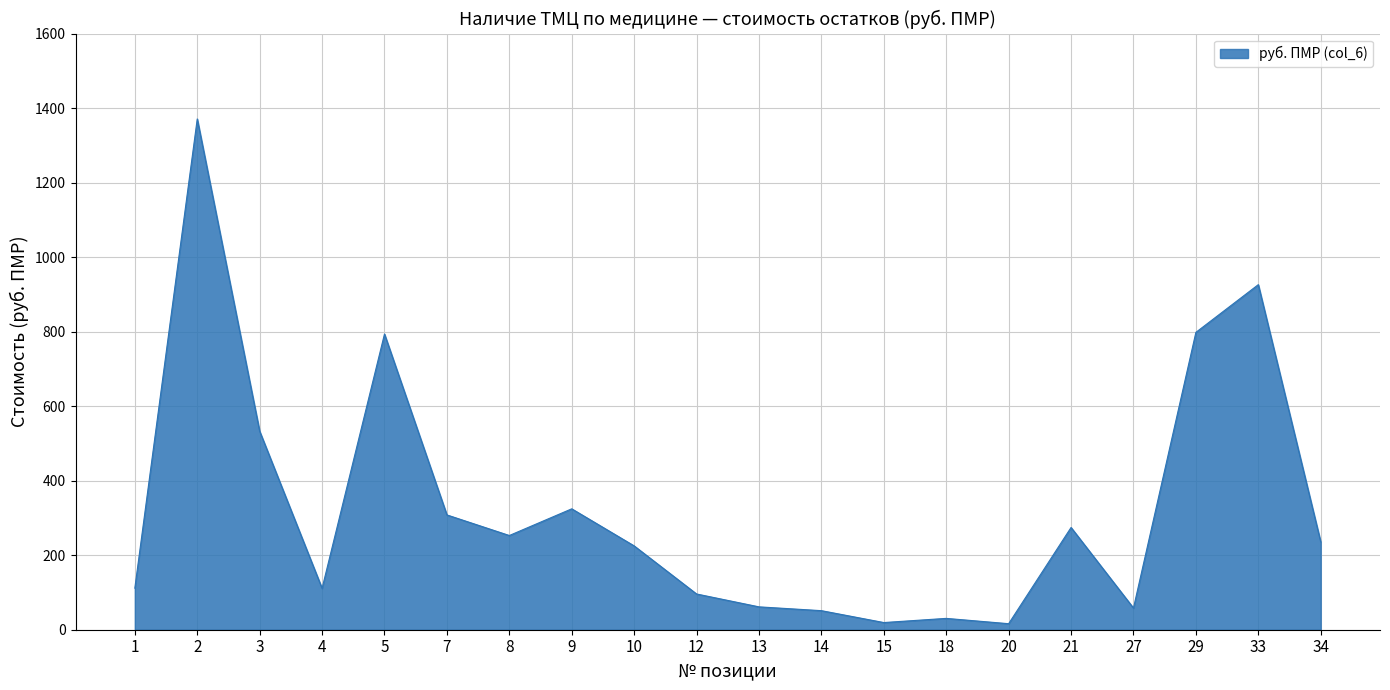

What is the change in value from 2 to 33?

-444.7